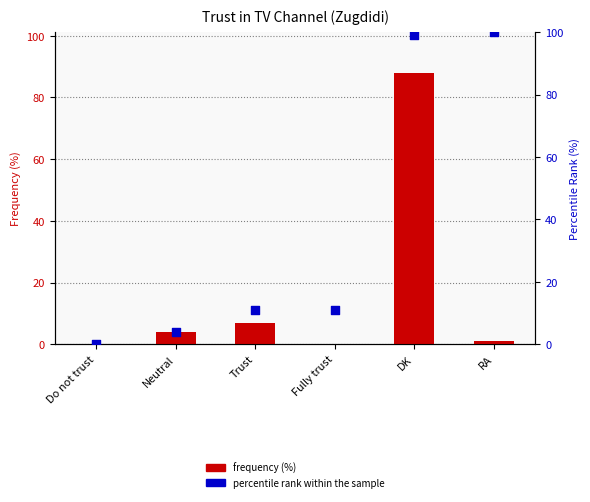

At which category is the sum across all series the highest?

DK